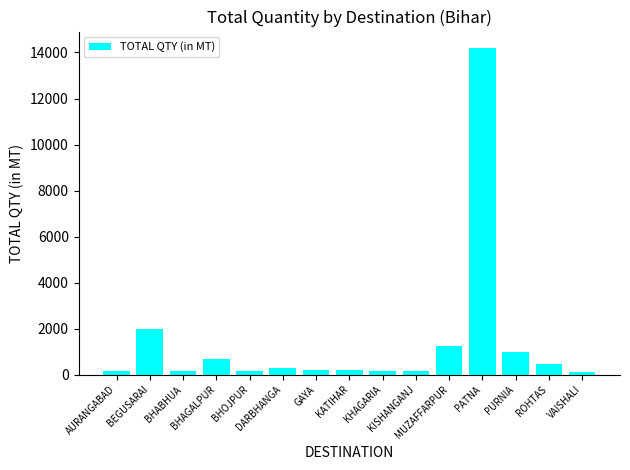

What is the average value?

1417